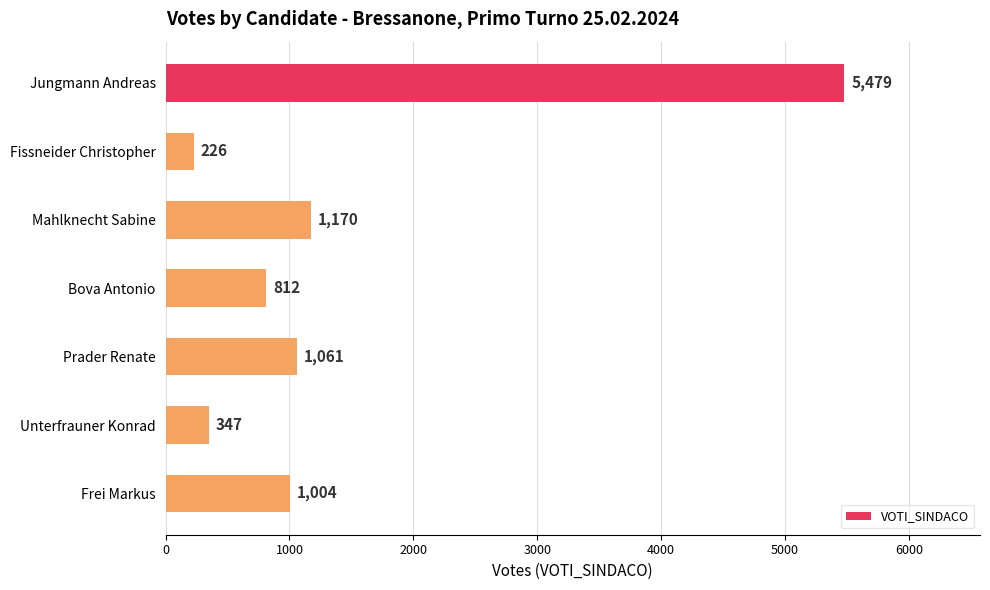

True or false: the data shows 347 at Unterfrauner Konrad.

True